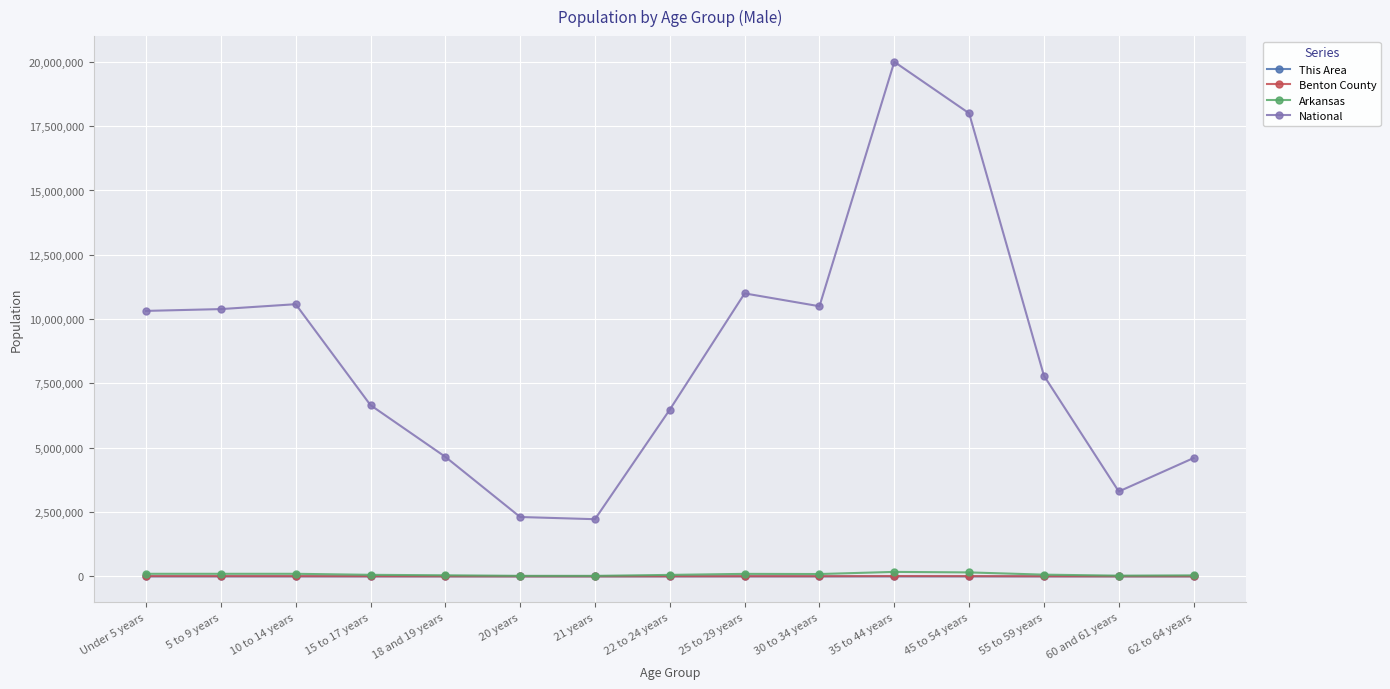

What is the minimum value shown in the chart?

21